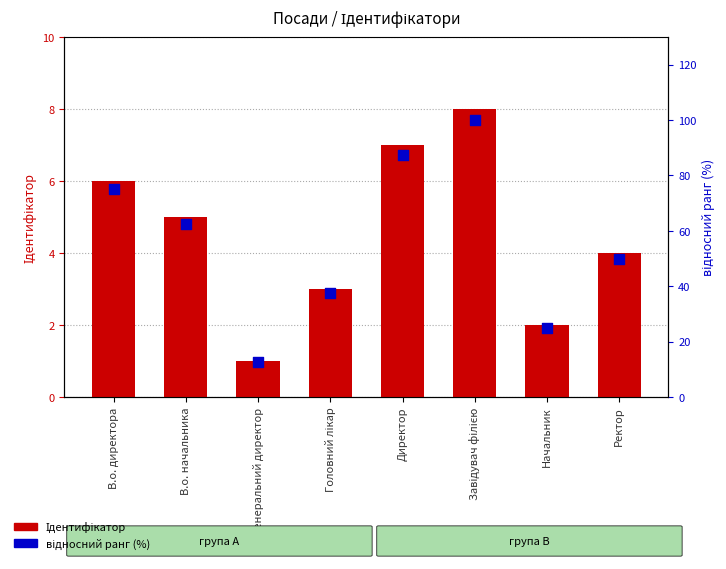

At how many categories does at least one series exceed 51?

4